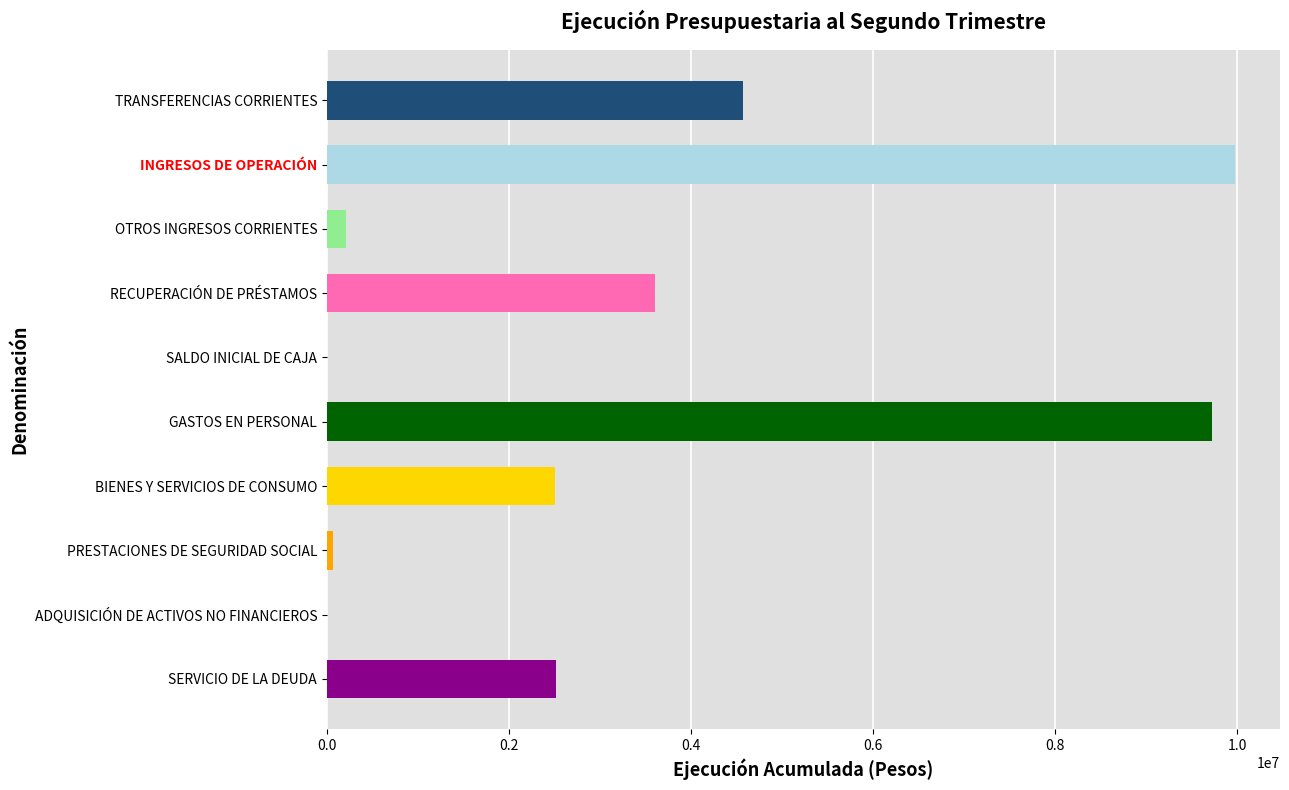

Which category has the highest value across all series?

INGRESOS DE OPERACIÓN